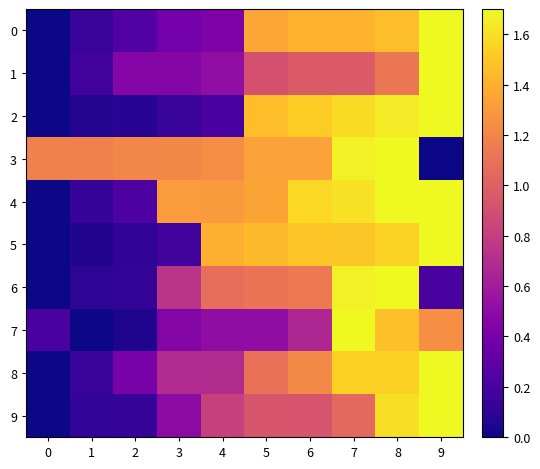

Count the number of categories in the chart.

10